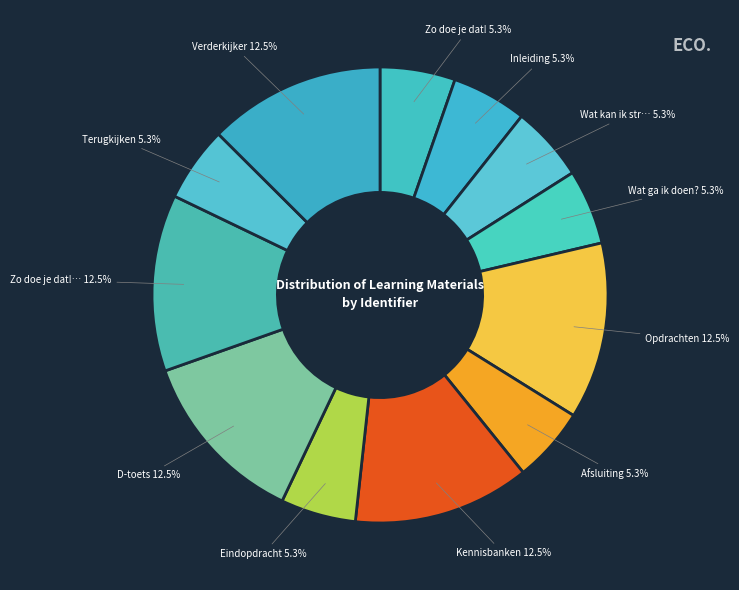

Which slice is the smallest?

Zo doe je dat!